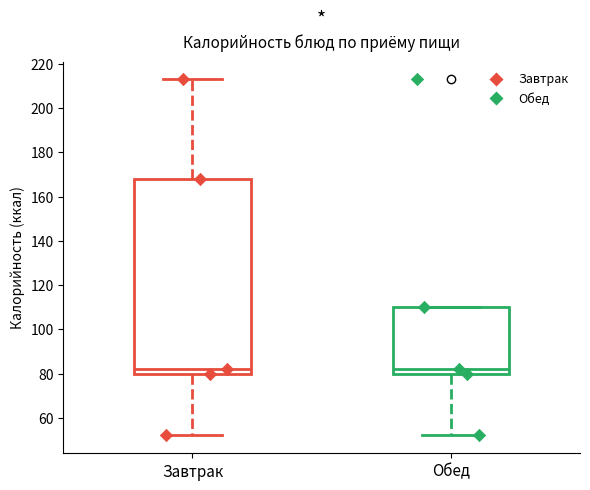

Which box is the tallest, from its lower edge to its upper edge?

Завтрак